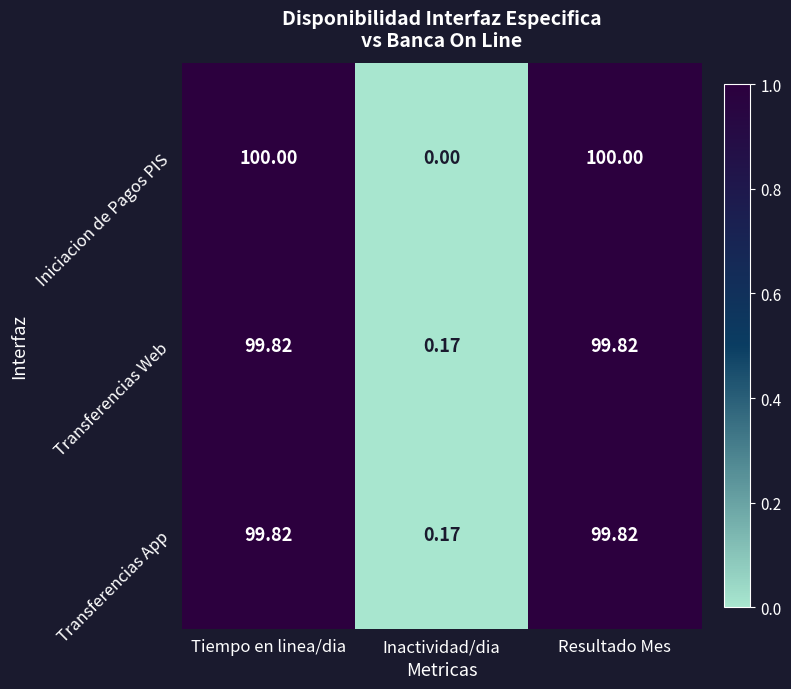

Which series changed the most between Tiempo en linea/dia and Inactividad/dia?

Iniciacion de Pagos PIS